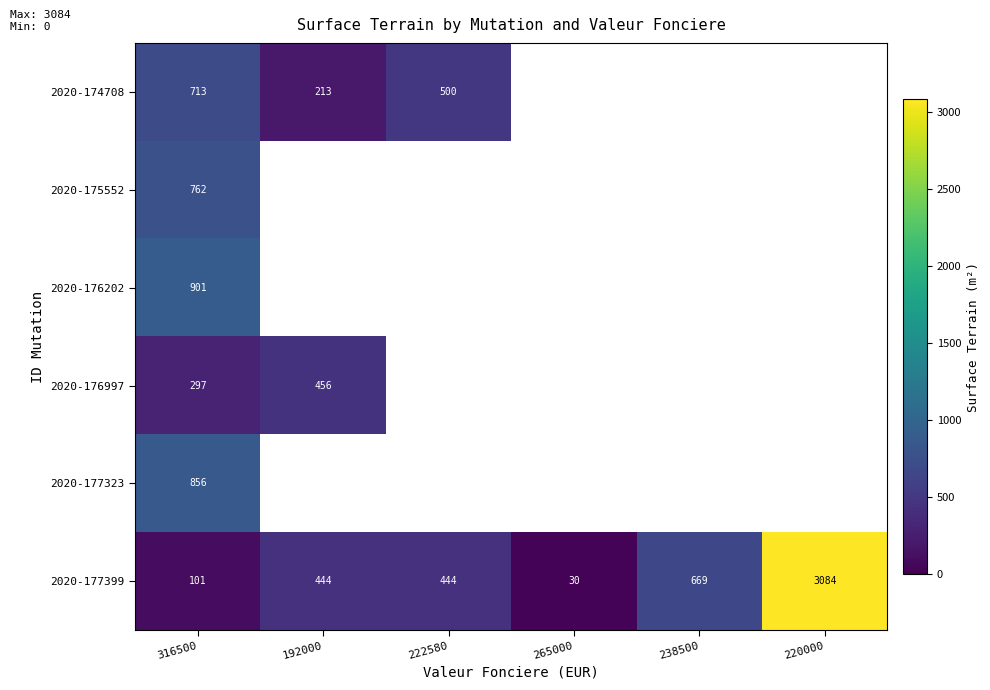

True or false: 2020-177399 has a value of 30 at 265000.

True